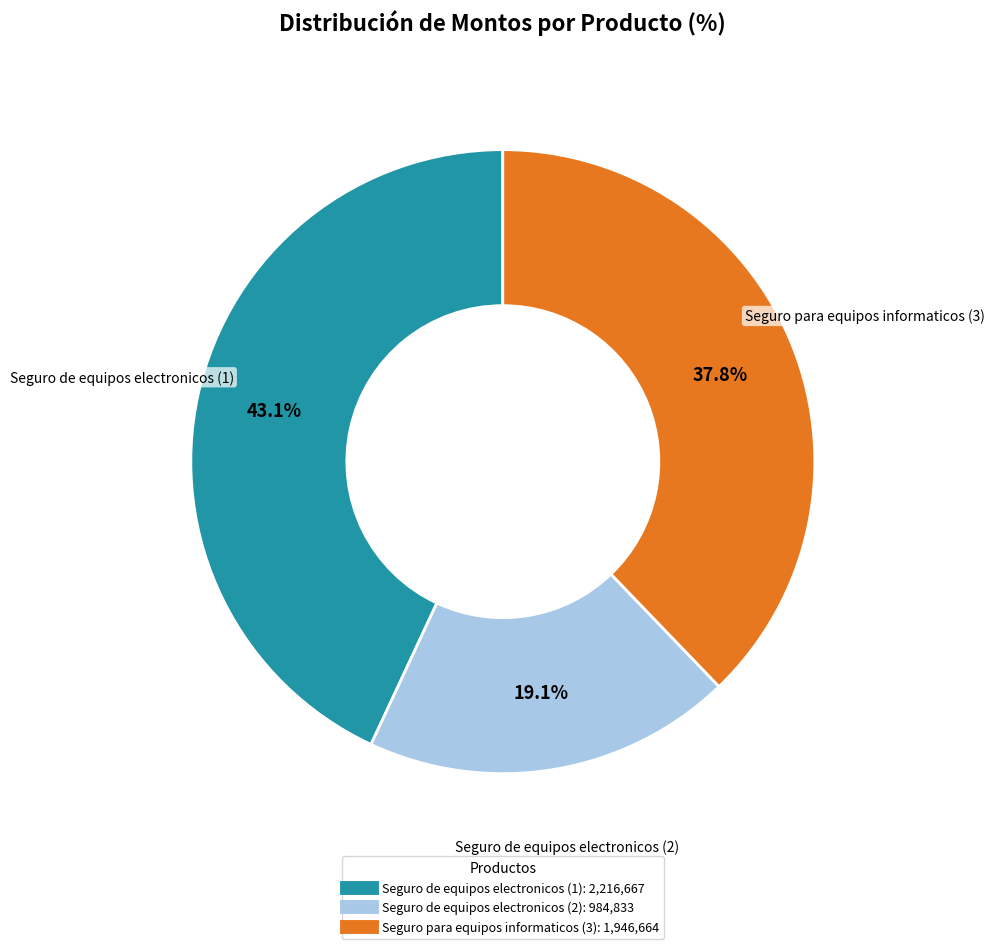

What is the ratio of the value at Seguro de equipos electronicos (1) to the value at Seguro de equipos electronicos (2)?

2.3